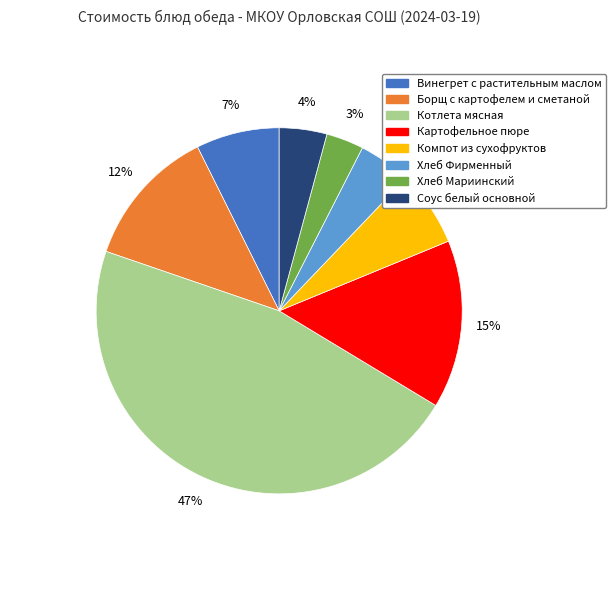

Is Хлеб Фирменный the majority of the pie?

No